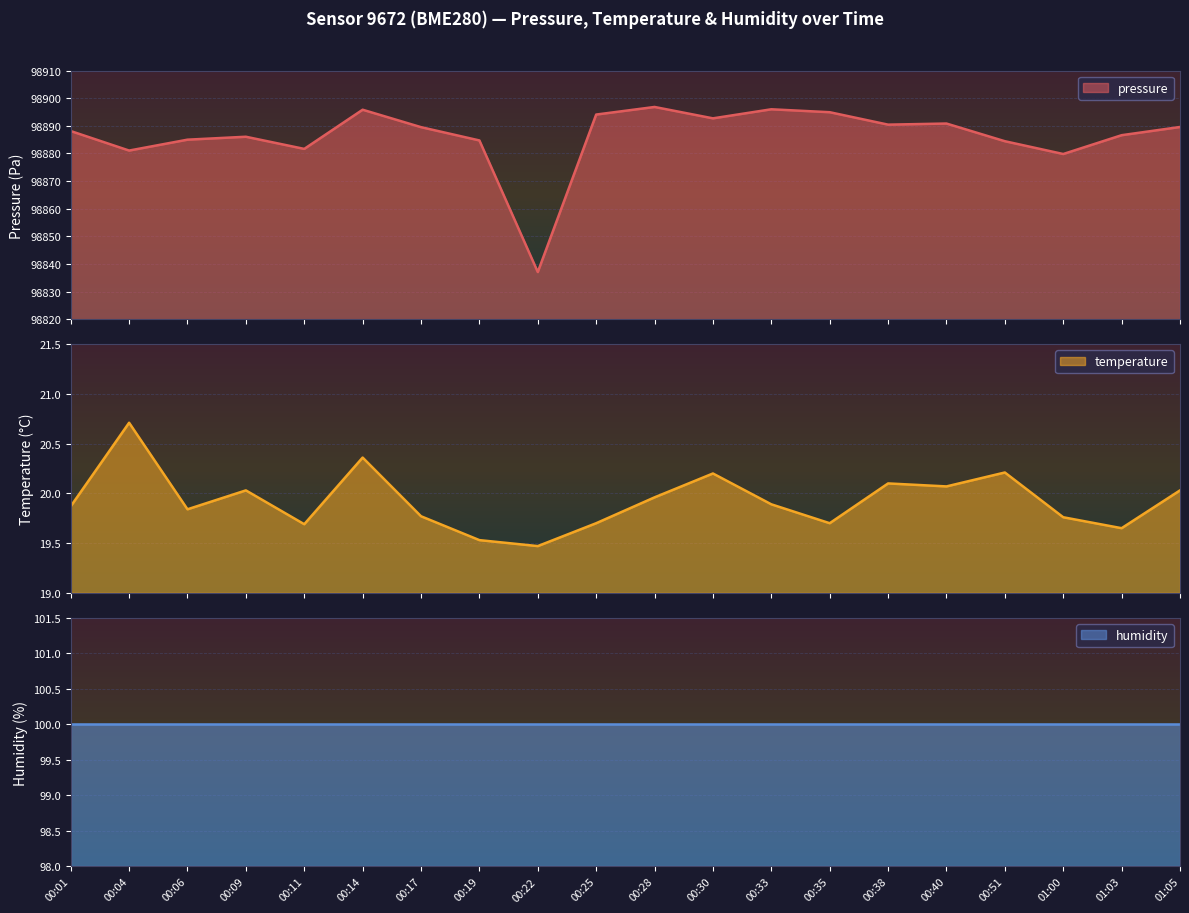

What position from the right is 00:14?

15